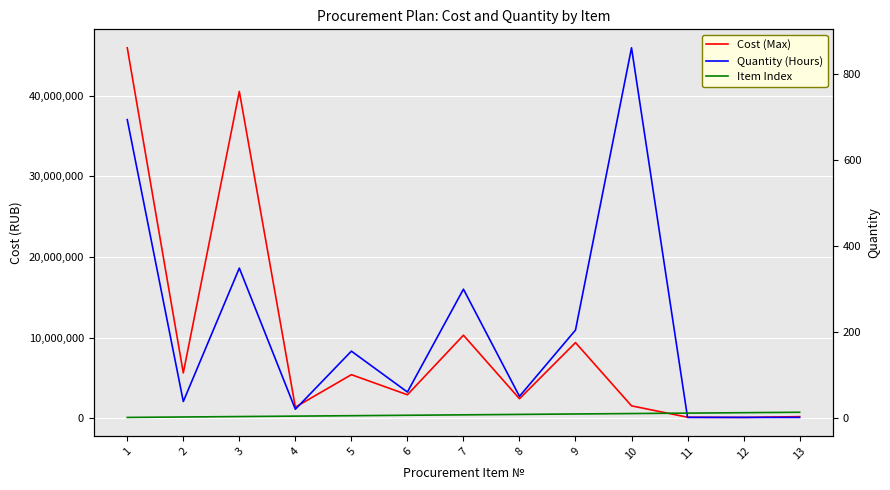

Where is Quantity (Hours) nearest to the value 430?

3